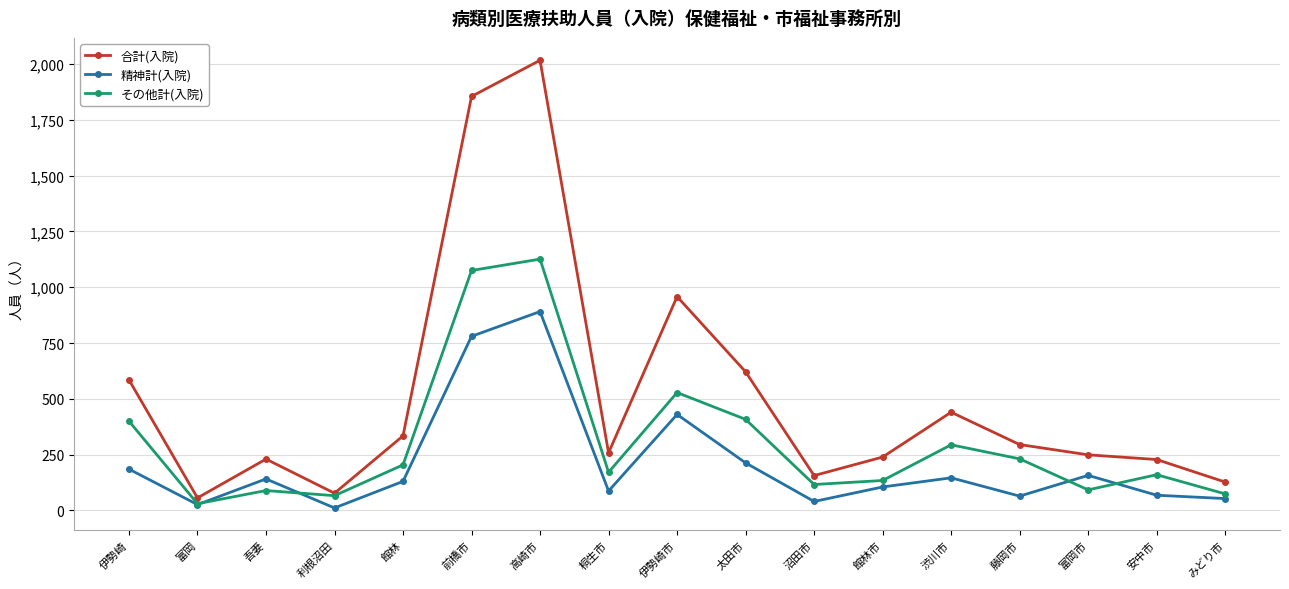

What is the label of the 15th point from the right?

吾妻